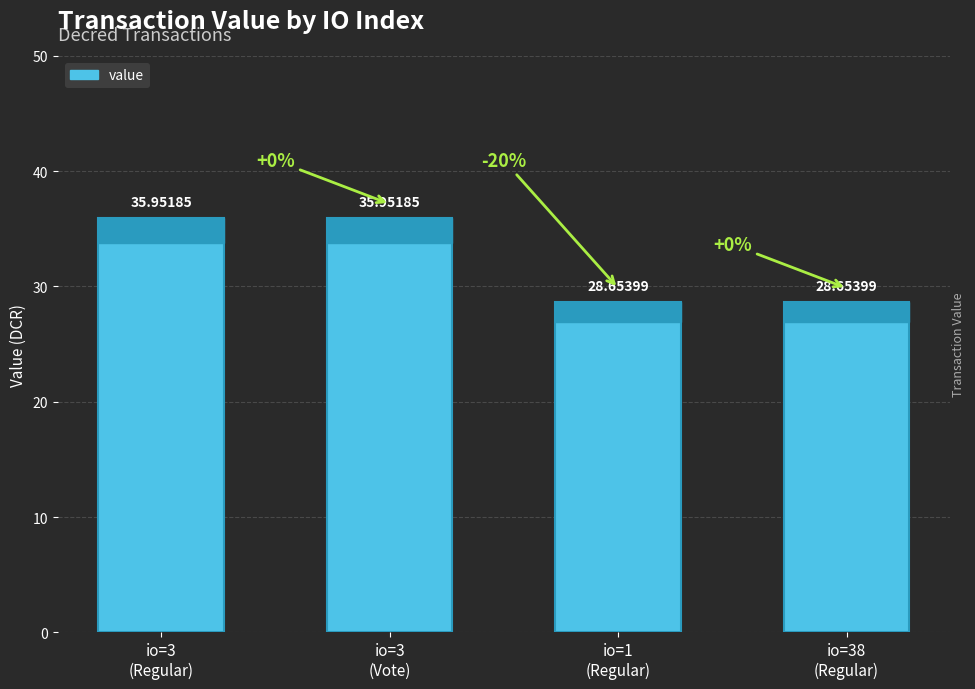

What is the average value?

32.3